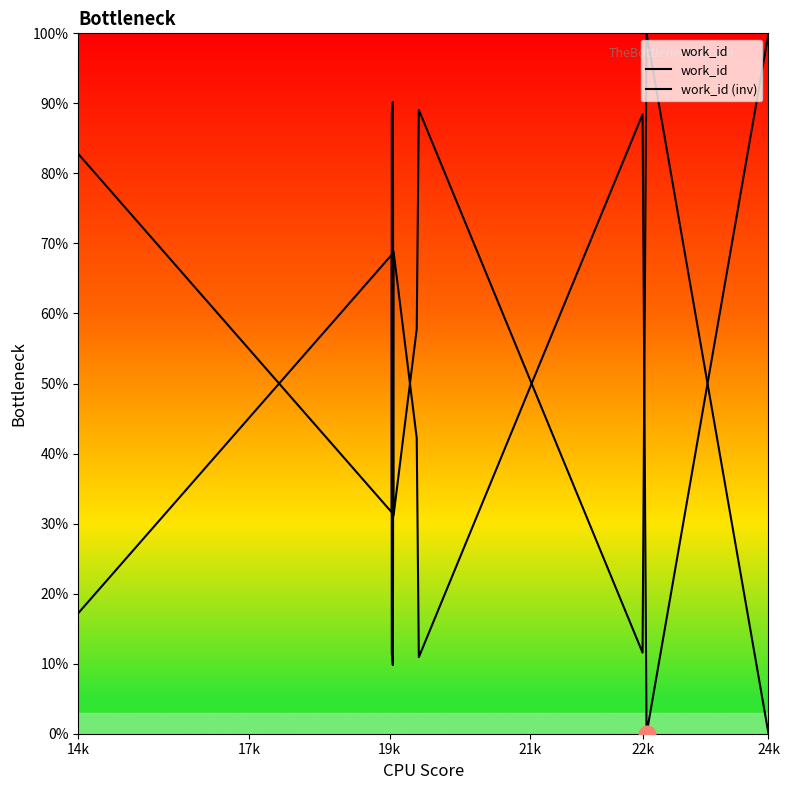

Does the chart have visible grid lines?

No